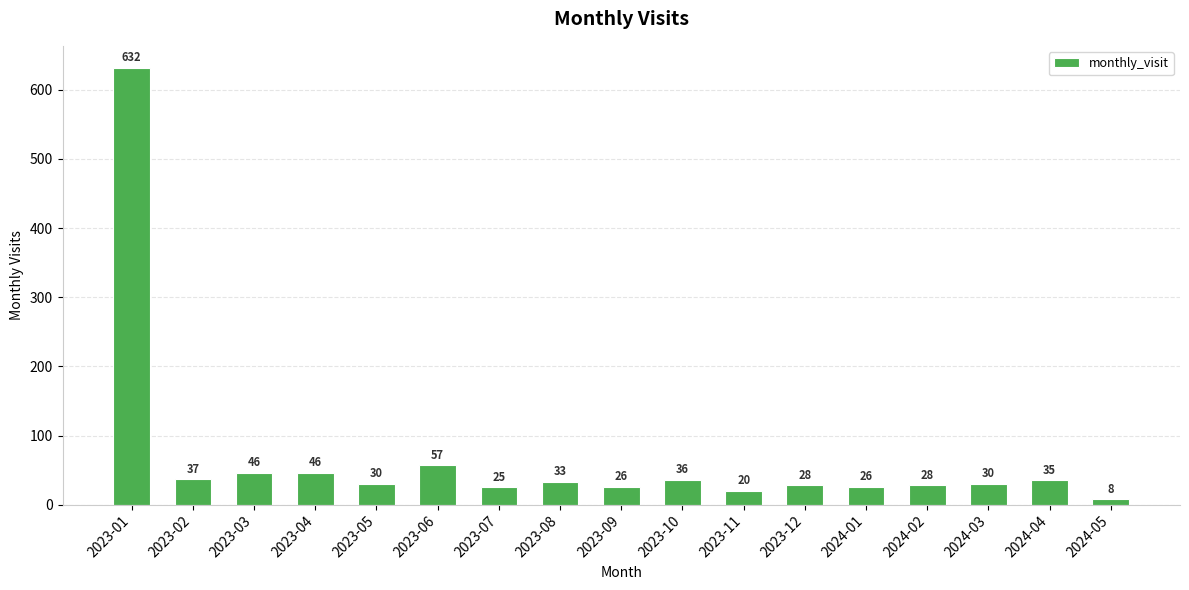

What is the sum of all values?

1143